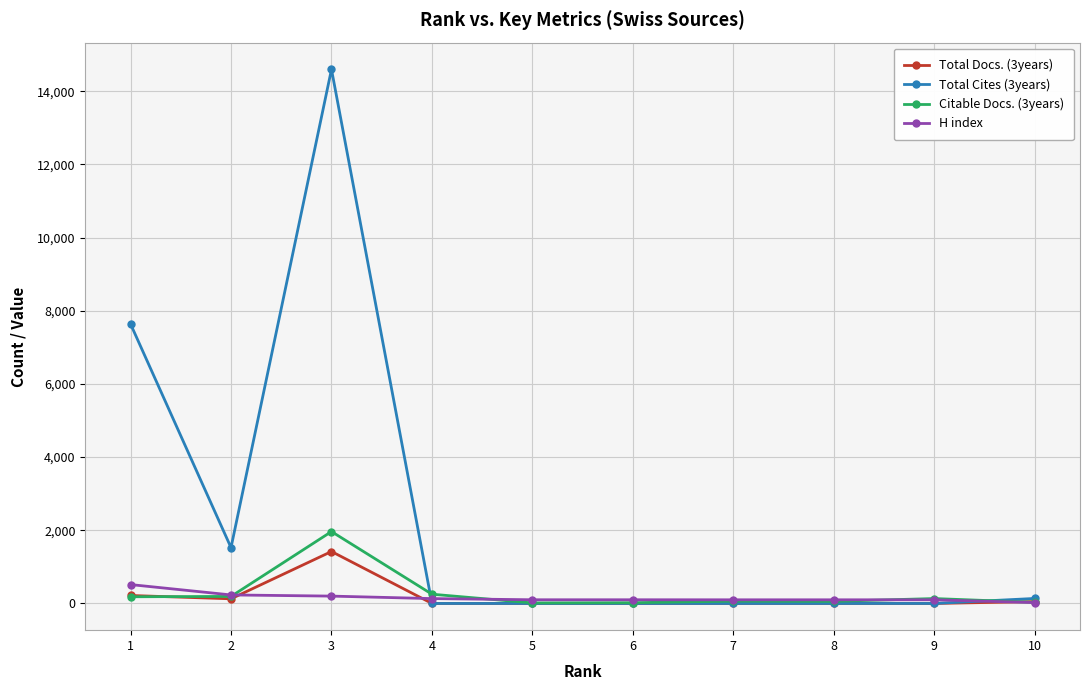

Which series has the largest total across all categories?

Total Cites (3years)